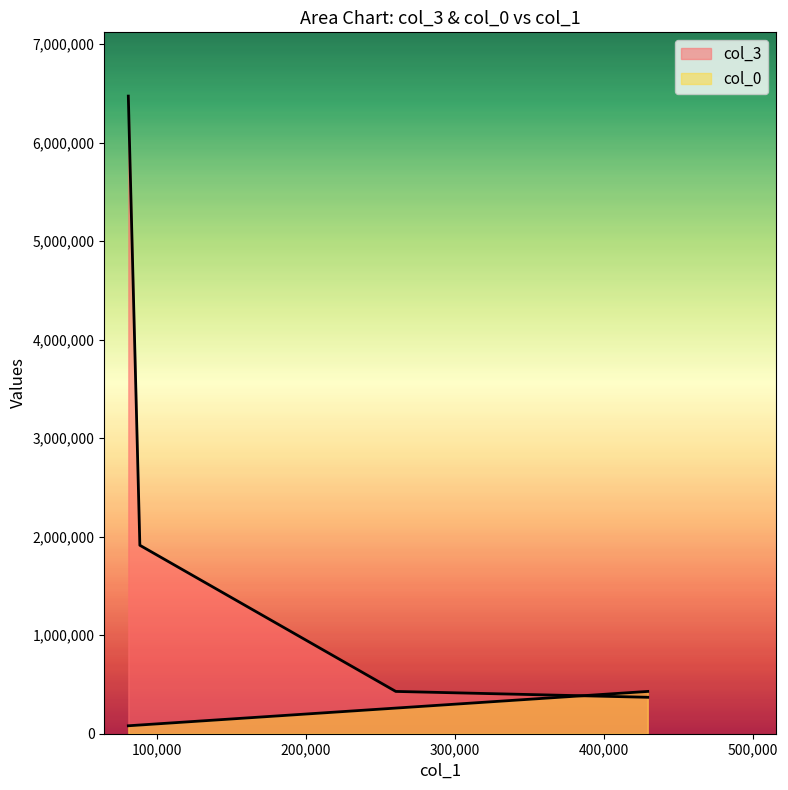

Rank the series by their average value, from lowest to highest.

col_0, col_3